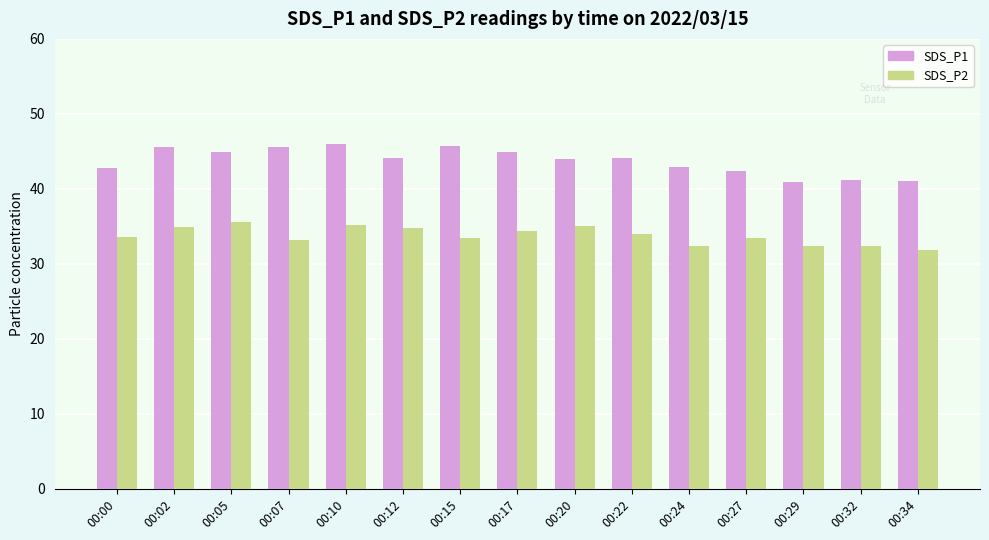

Is the value of SDS_P2 at 00:02 greater than the value of SDS_P1 at 00:29?

No